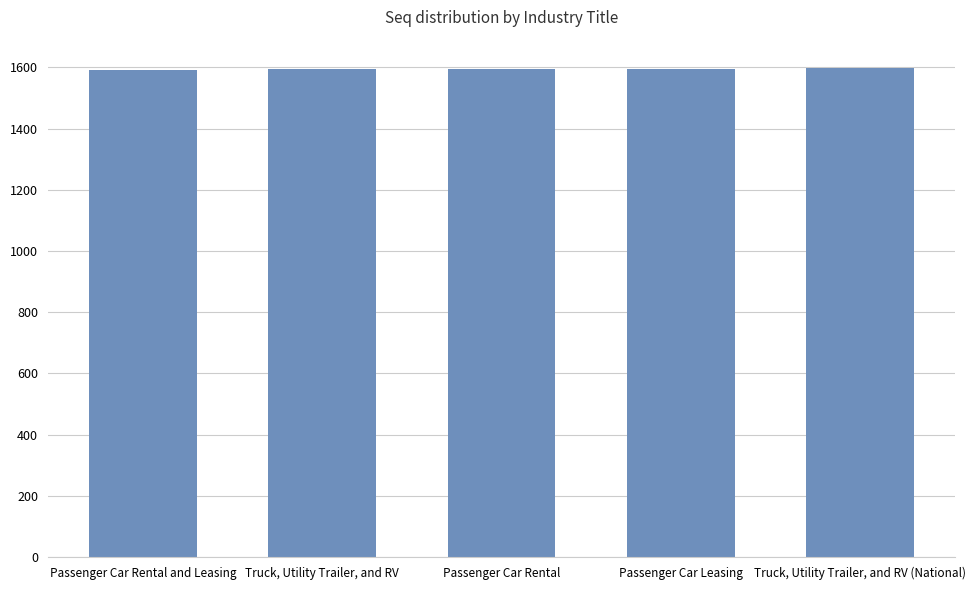

Approximately how many times larger is the value at Truck, Utility Trailer, and RV (National) compared to Truck, Utility Trailer, and RV?

1.0